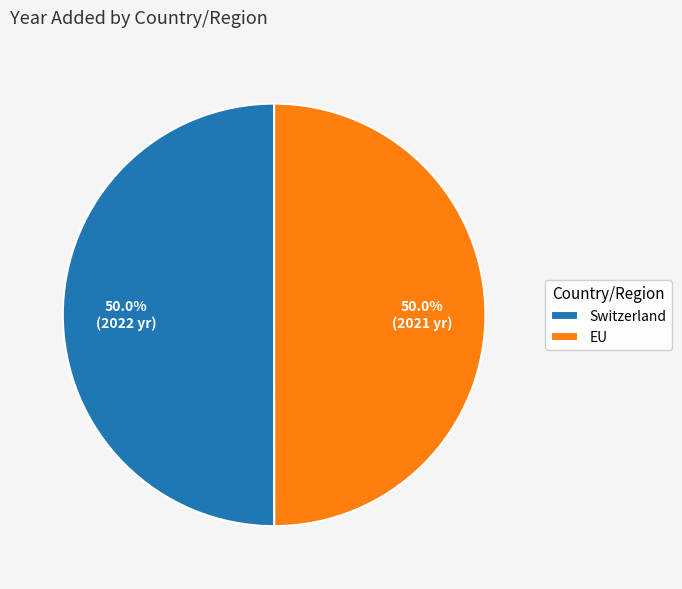

To the nearest percent, what portion does EU represent?

50%